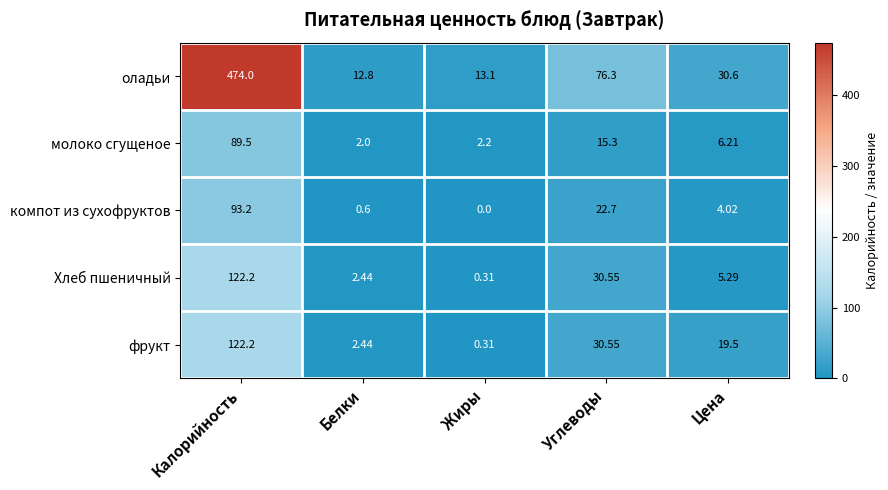

Which series has the largest total across all categories?

оладьи